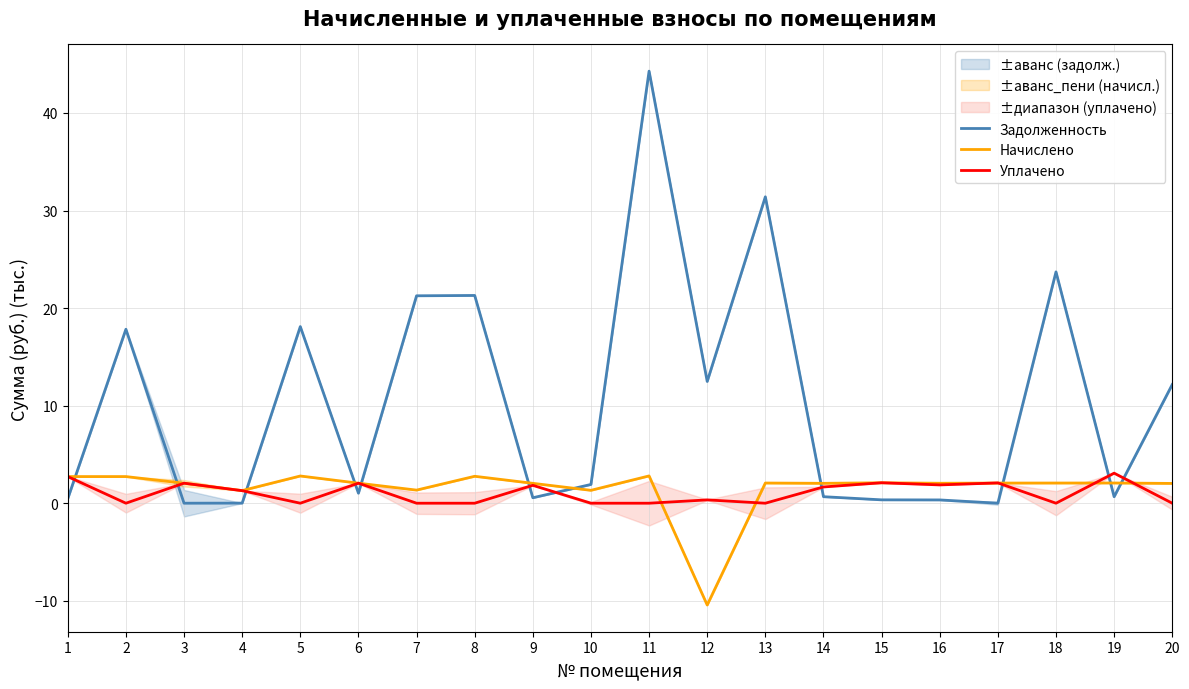

What is the difference between the maximum and minimum values in the Уплачено series?

3.1